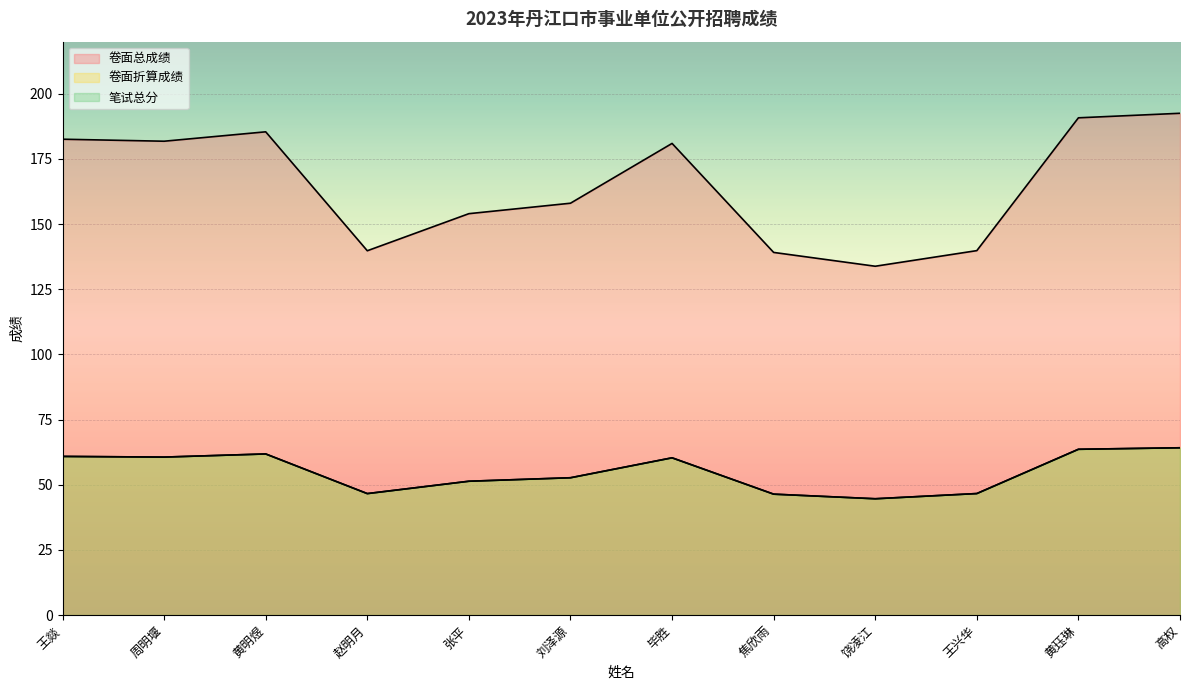

What are all the series names shown in the legend?

卷面总成绩, 卷面折算成绩, 笔试总分